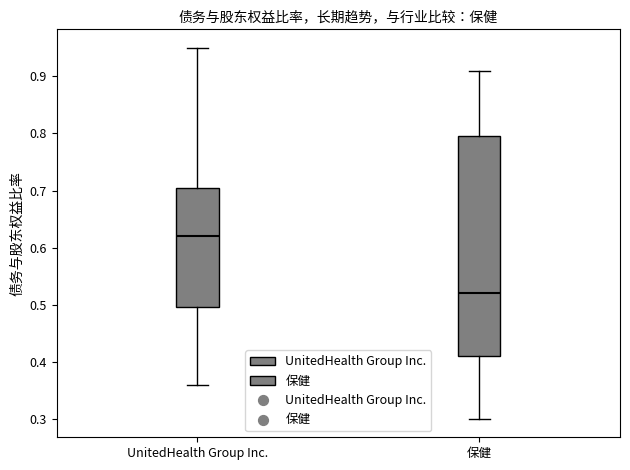

Reading left to right, transcribe this box plot: for each box, give where its median line is, the range the box spans, and where its two whiskers end, as read against the y-axis. The values are not printed on the chart, so give them approximately, as read against the axis.

UnitedHealth Group Inc.: median 0.62, box 0.50 to 0.71, whiskers 0.36 to 0.95
保健: median 0.52, box 0.41 to 0.80, whiskers 0.30 to 0.91